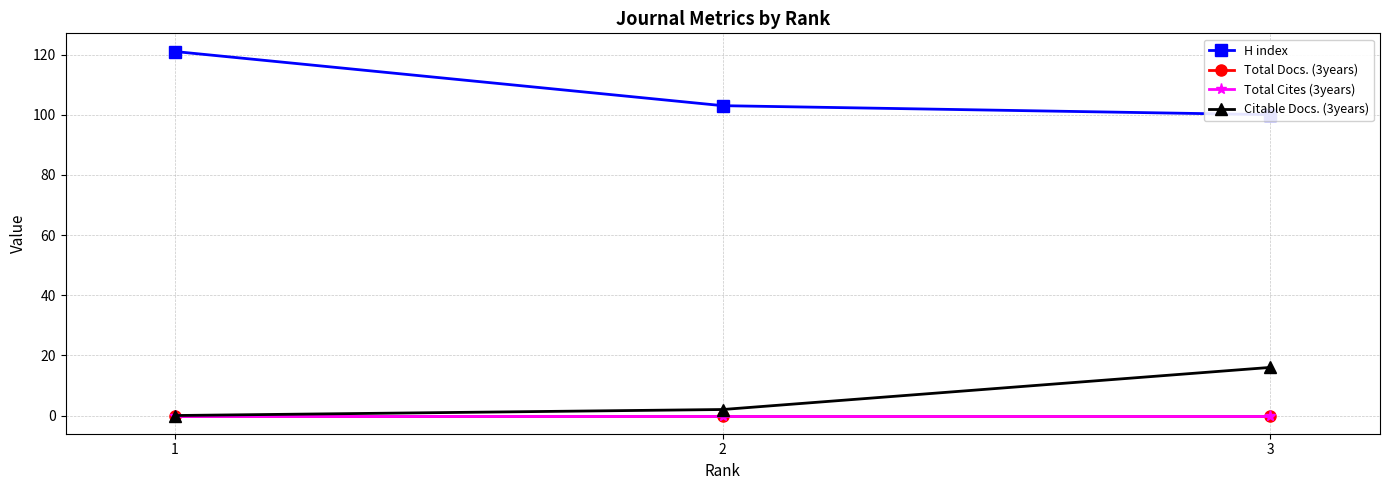

Reading right to left, what are all the values shown in this chart?

H index: 100	103	121
Total Docs. (3years): 0	0	0
Total Cites (3years): 0	0	0
Citable Docs. (3years): 16	2	0